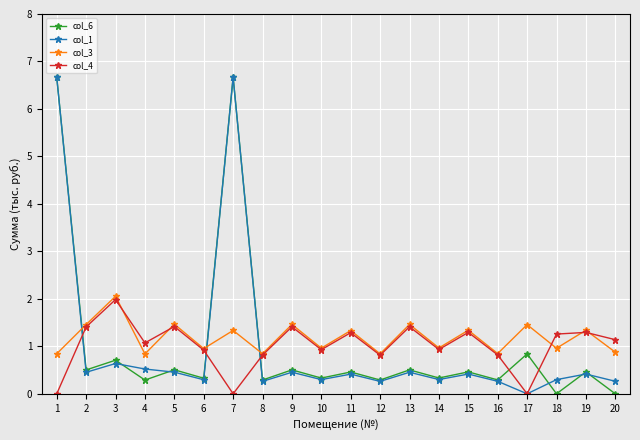

Between which two adjacent categories do col_4 and col_1 first intersect?

1 and 2